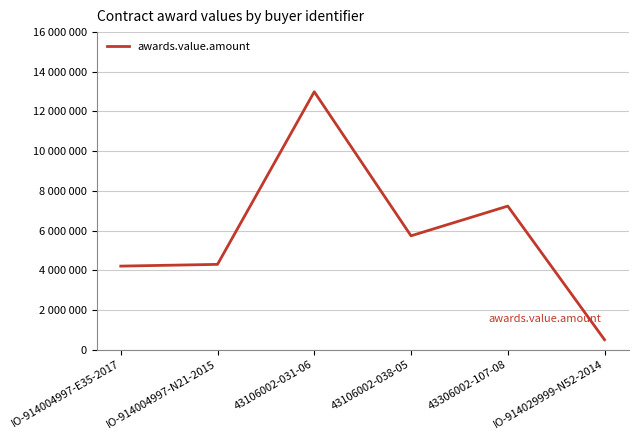

Does the chart display data point markers on the line(s)?

No